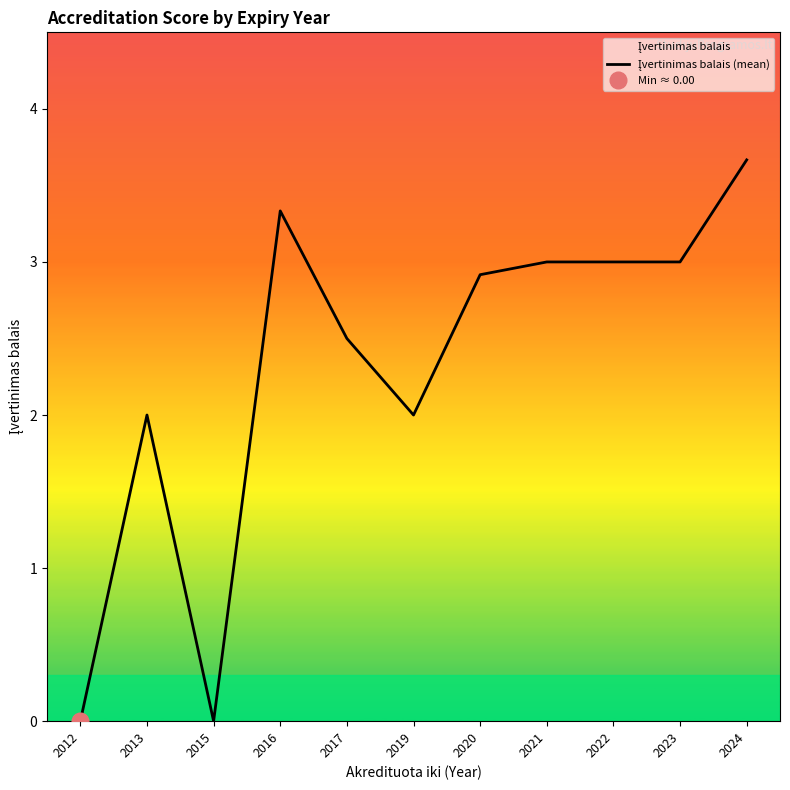

How many values are above zero?

9